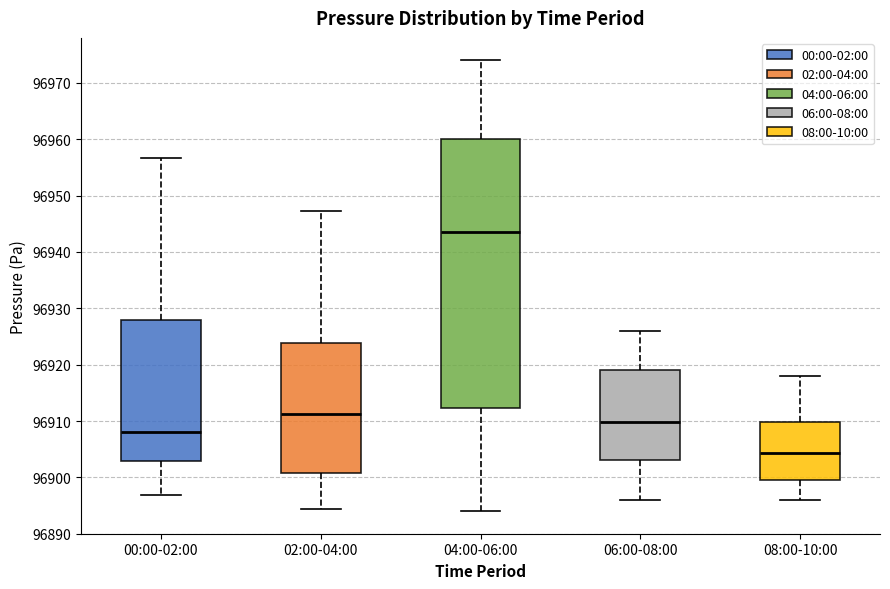

Where is the upper edge of the box for 02:00-04:00 on the y-axis? The values are not printed on the chart, so give them approximately, as read against the axis.

96924